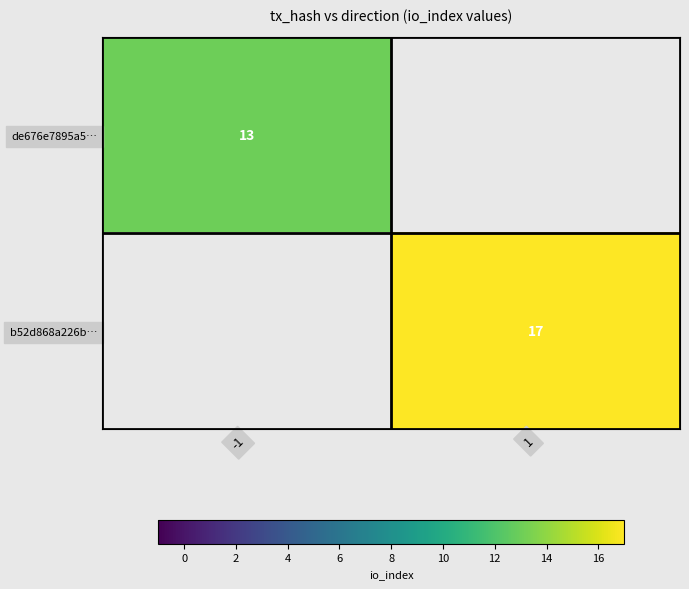

The b52d868a226b… series shows 17 at 1. True or false?

True